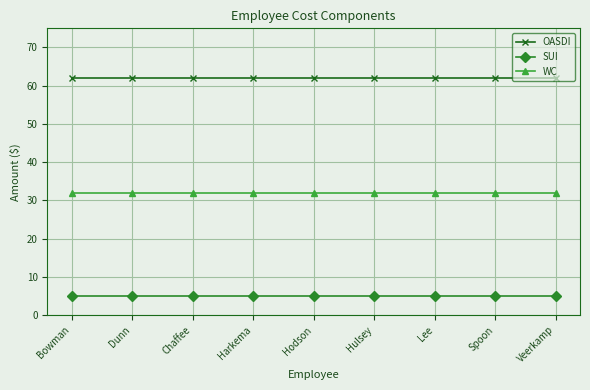

What are all the series names shown in the legend?

OASDI, SUI, WC